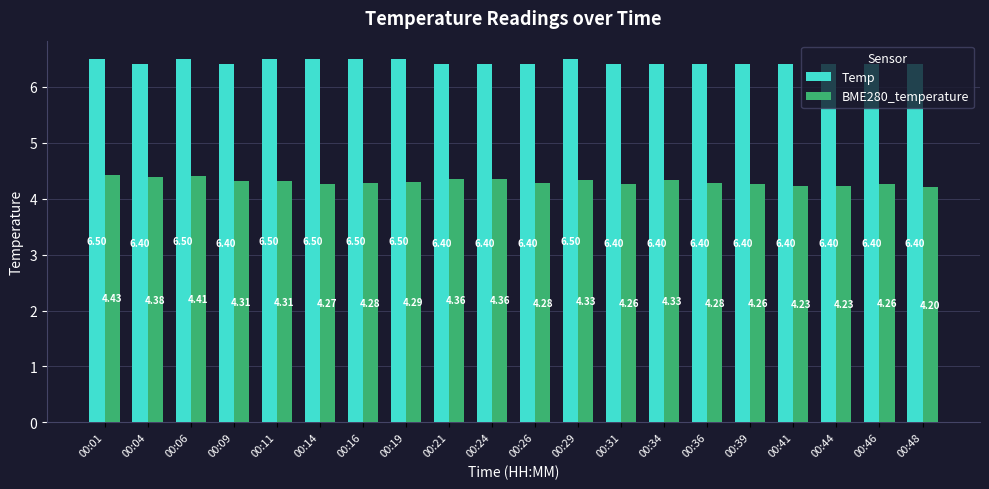

Which series has the widest spread of values?

BME280_temperature